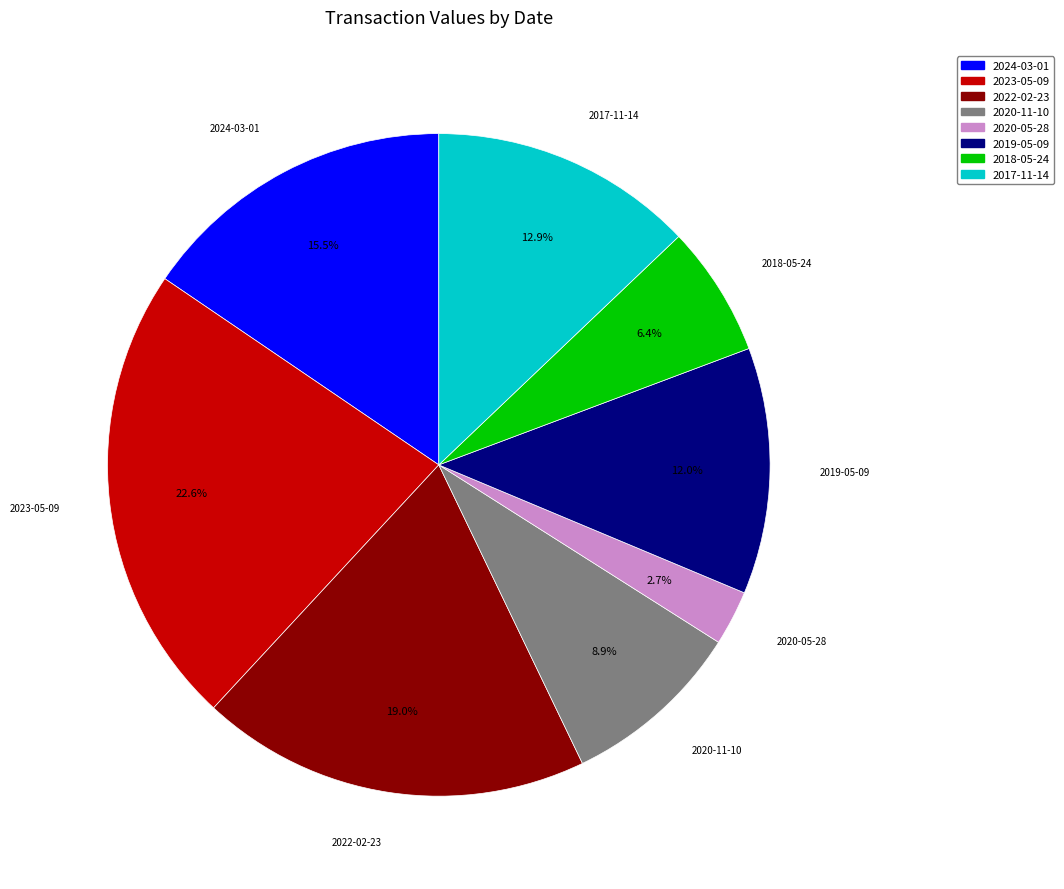

What percentage do 2017-11-14 and 2022-02-23 together represent?

31.9%